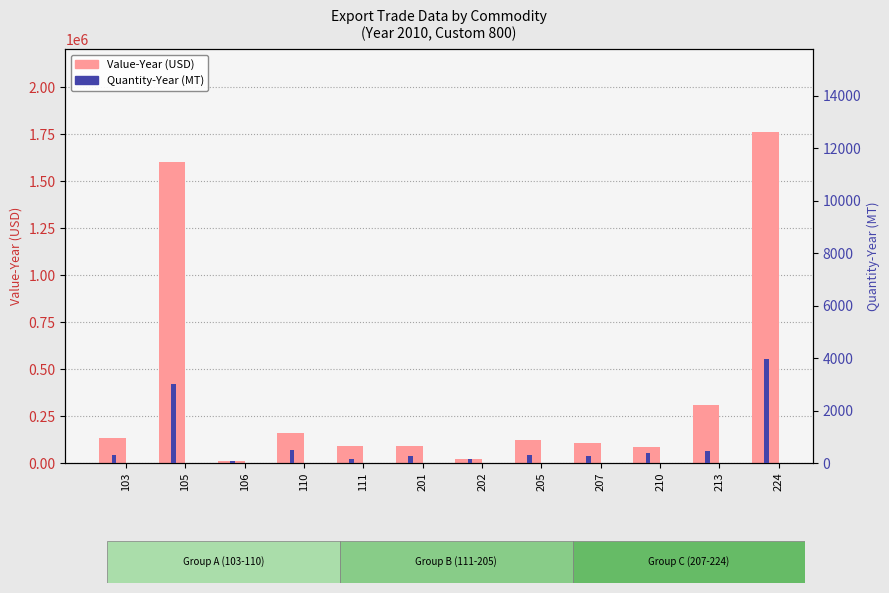

True or false: Quantity-Year (MT) has a value of 131 at 207.

False